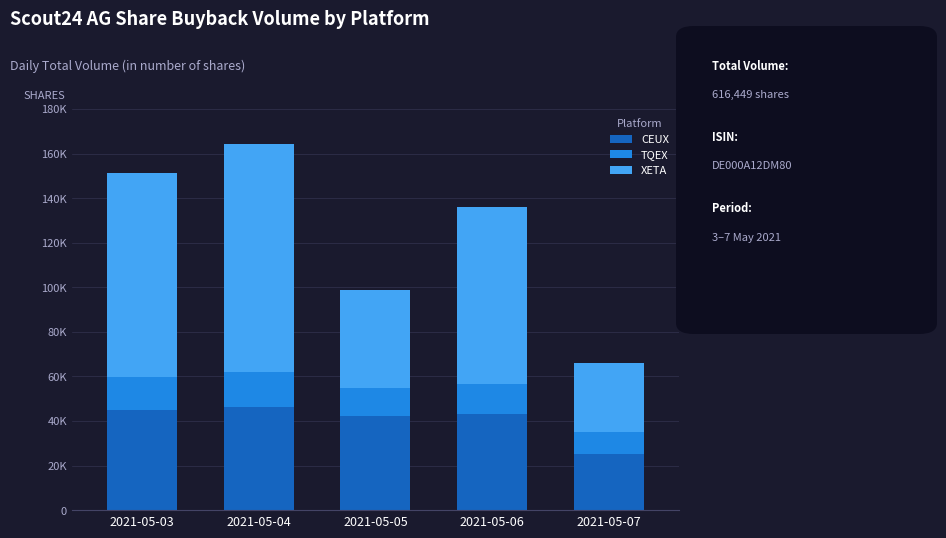

What are all the series names shown in the legend?

CEUX, TQEX, XETA